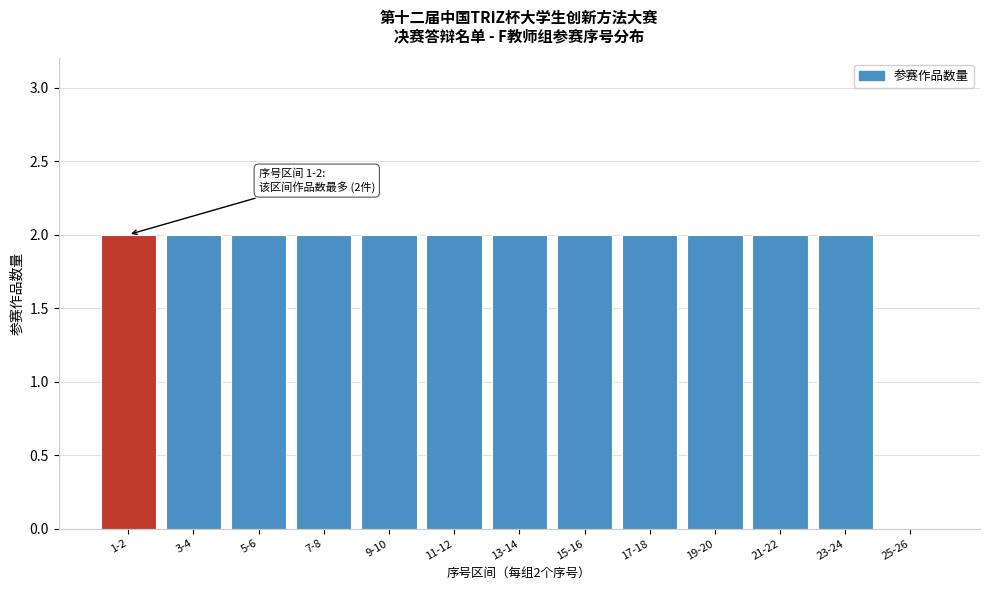

Reading right to left, transcribe all the data shown in this chart.

25-26=0	23-24=2	21-22=2	19-20=2	17-18=2	15-16=2	13-14=2	11-12=2	9-10=2	7-8=2	5-6=2	3-4=2	1-2=2